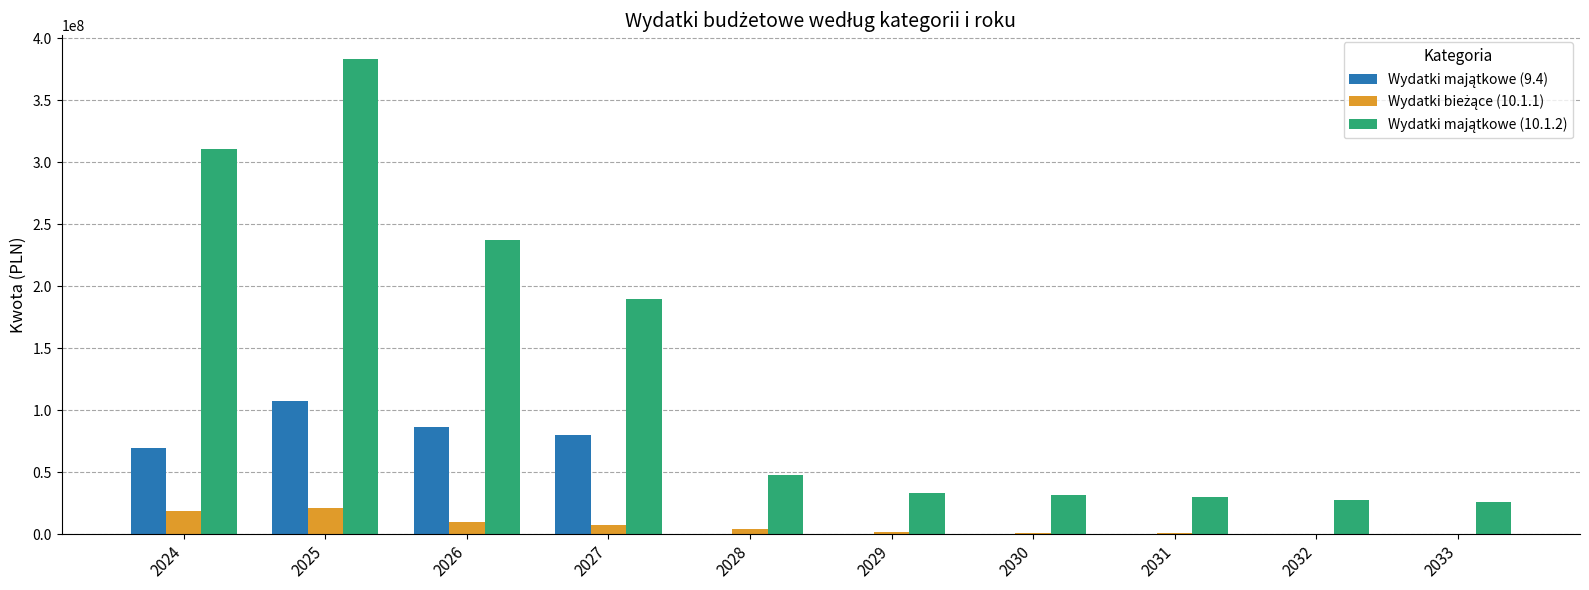

At which category is the sum across all series the highest?

2025